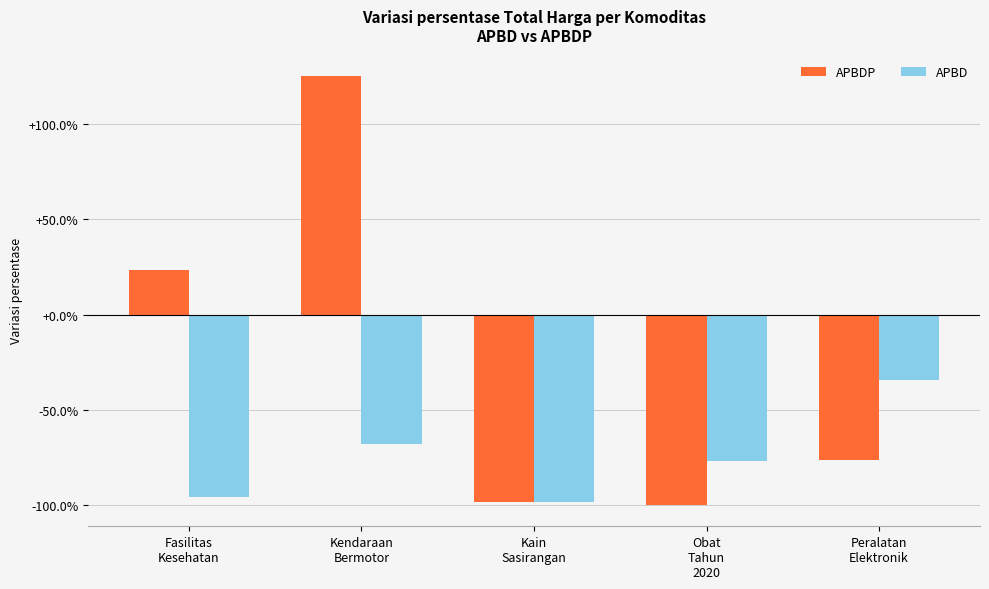

Rank the series at Obat
Tahun
2020 from highest to lowest value.

APBD, APBDP